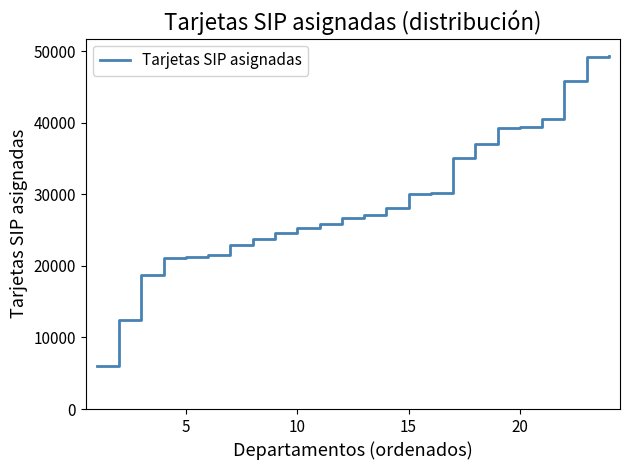

What is the maximum value shown in the chart?

49291